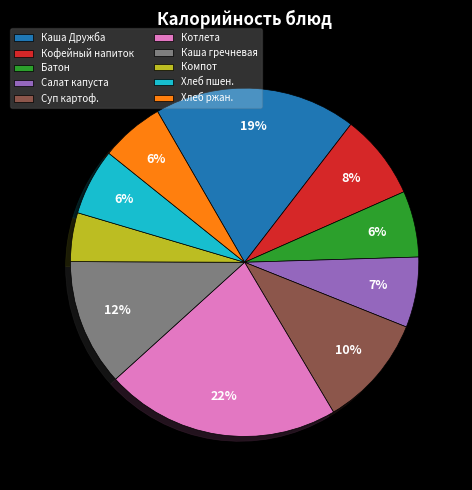

Between Кофейный напиток and Батон, which is larger?

Кофейный напиток